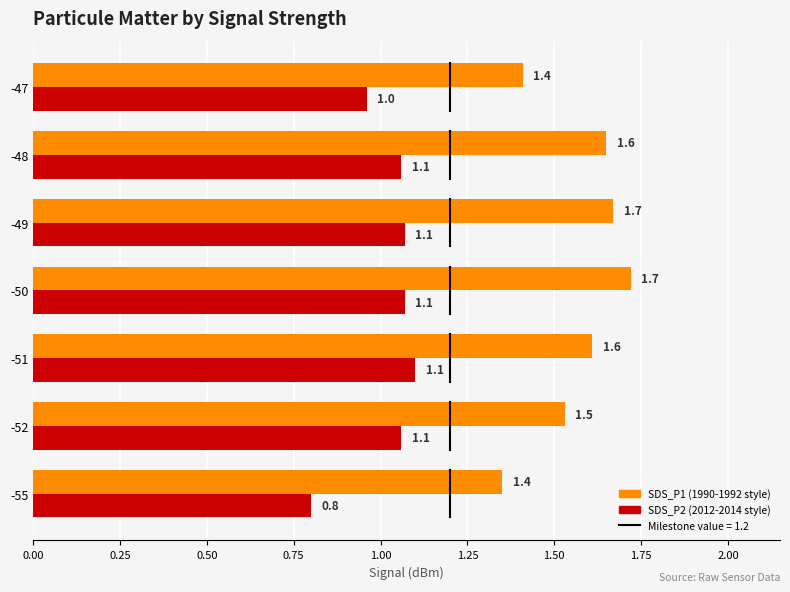

What is the maximum value shown in the chart?

1.7